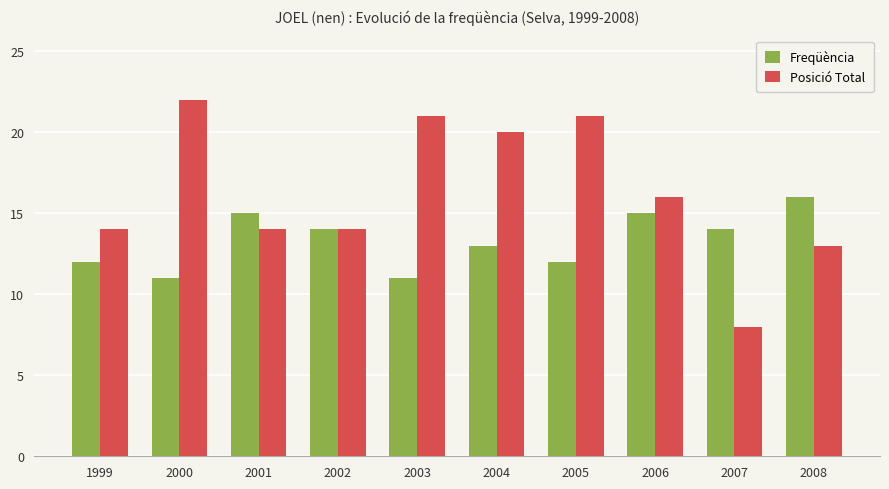

What is the difference between the Freqüència values at 2007 and 1999?

2